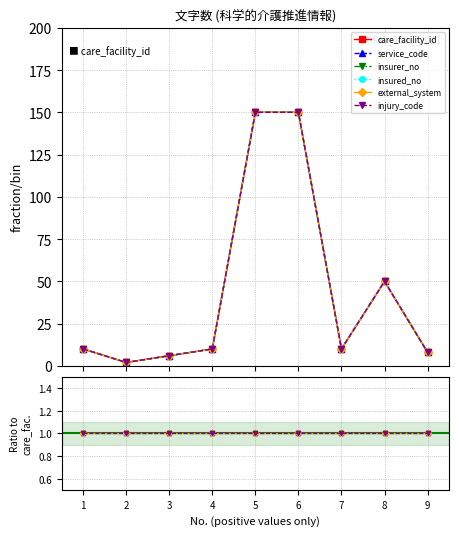

Between 1 and 6, which series saw the biggest shift?

care_facility_id